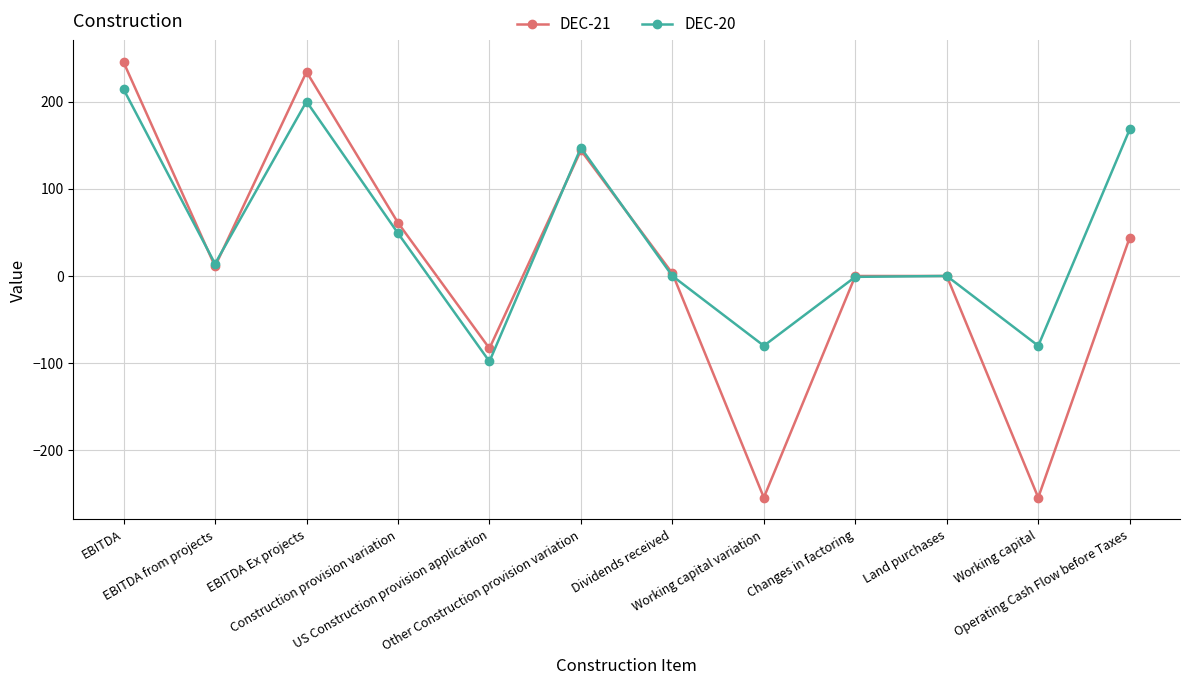

At which category does DEC-21 reach its first local valley?

EBITDA from projects